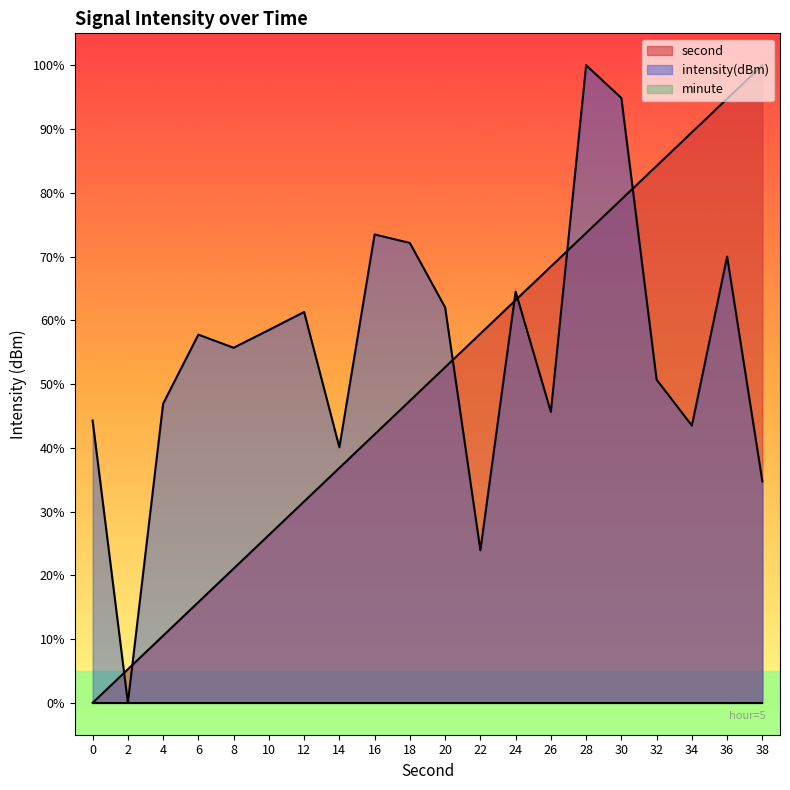

What is the total value across all series at 16?

115.6